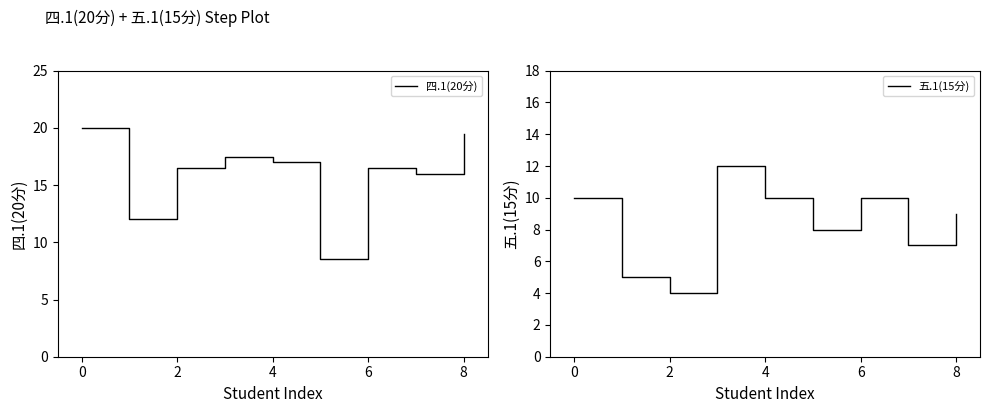

What is the difference between the maximum and minimum values in the 五.1(15分) series?

8